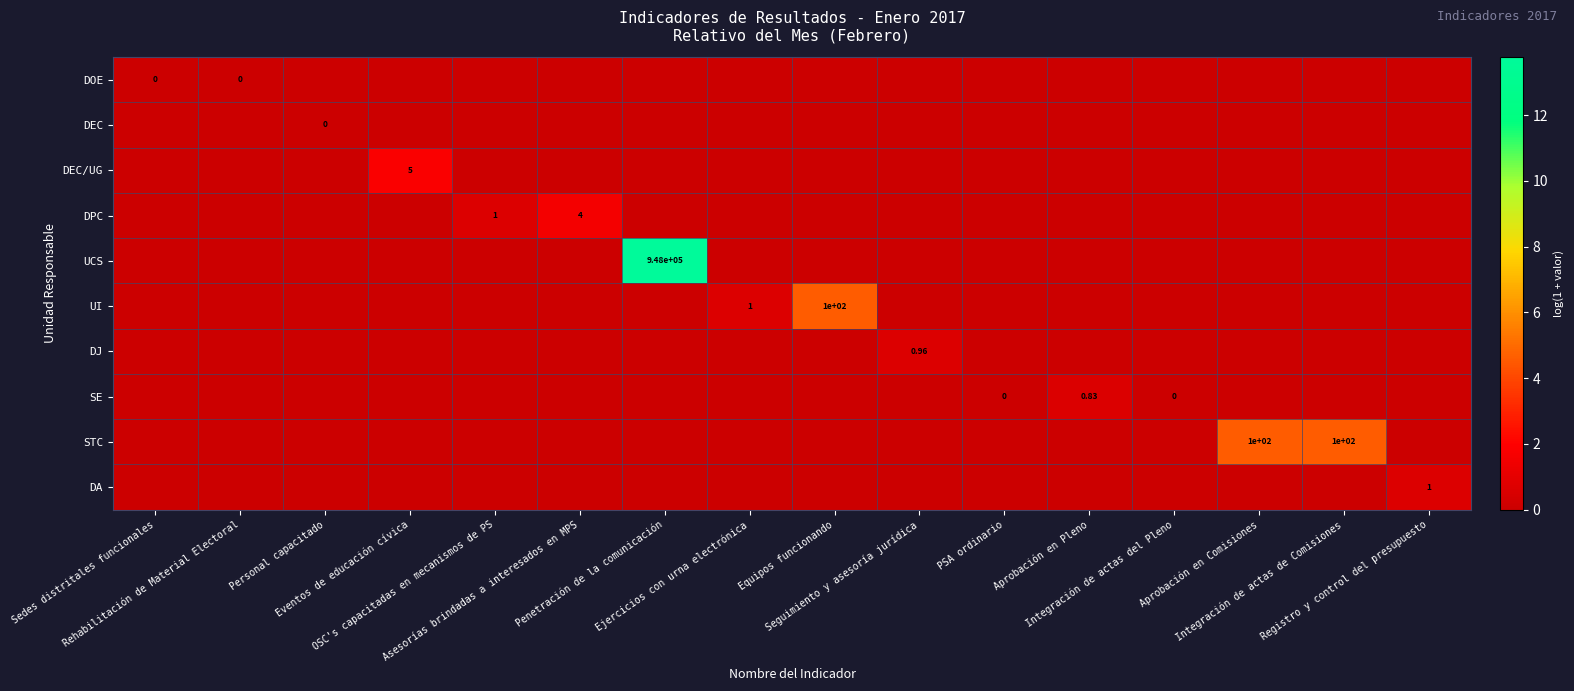

At how many categories does at least one series exceed 7?

1